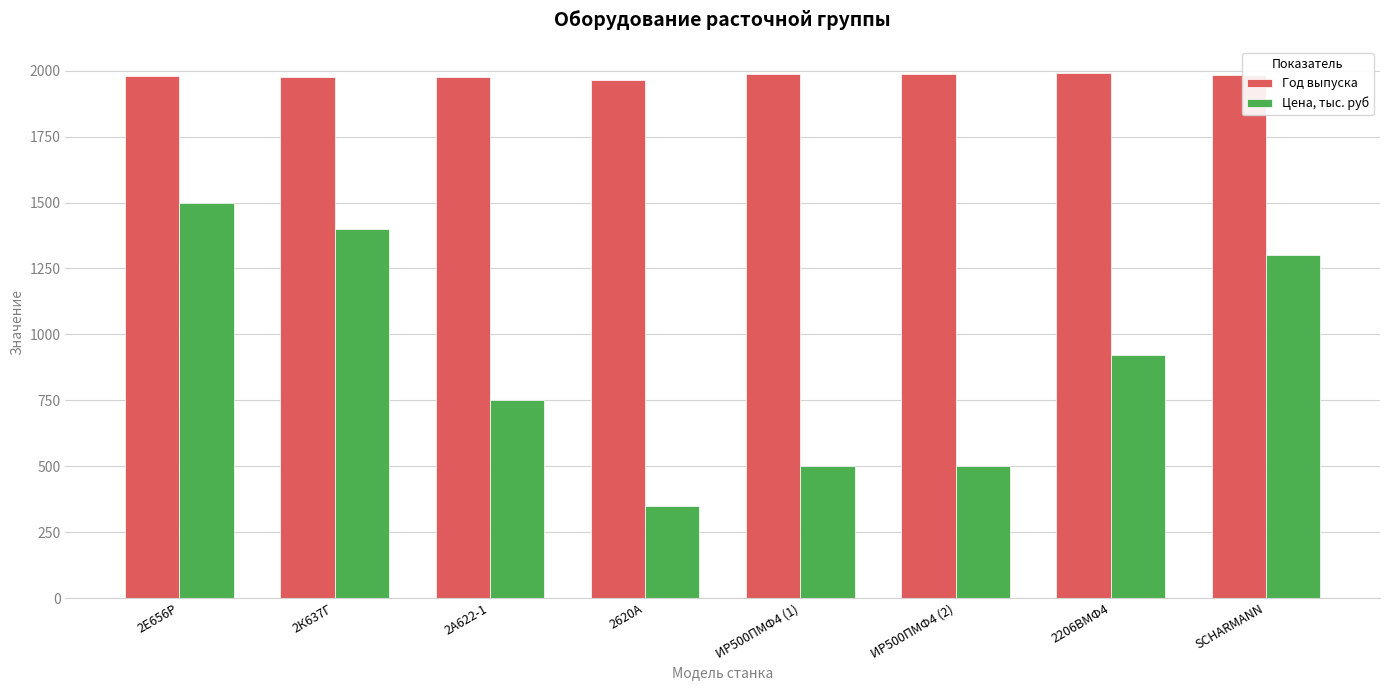

Rank the series by their maximum value, from highest to lowest.

Год выпуска, Цена, тыс. руб